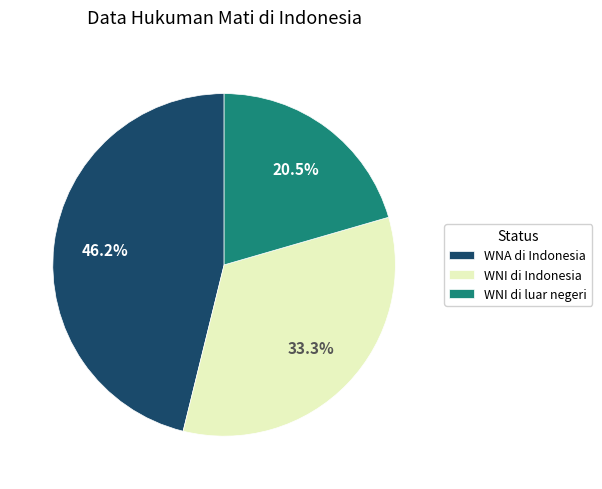

What percentage is the WNI di Indonesia slice, to the nearest percent?

33%